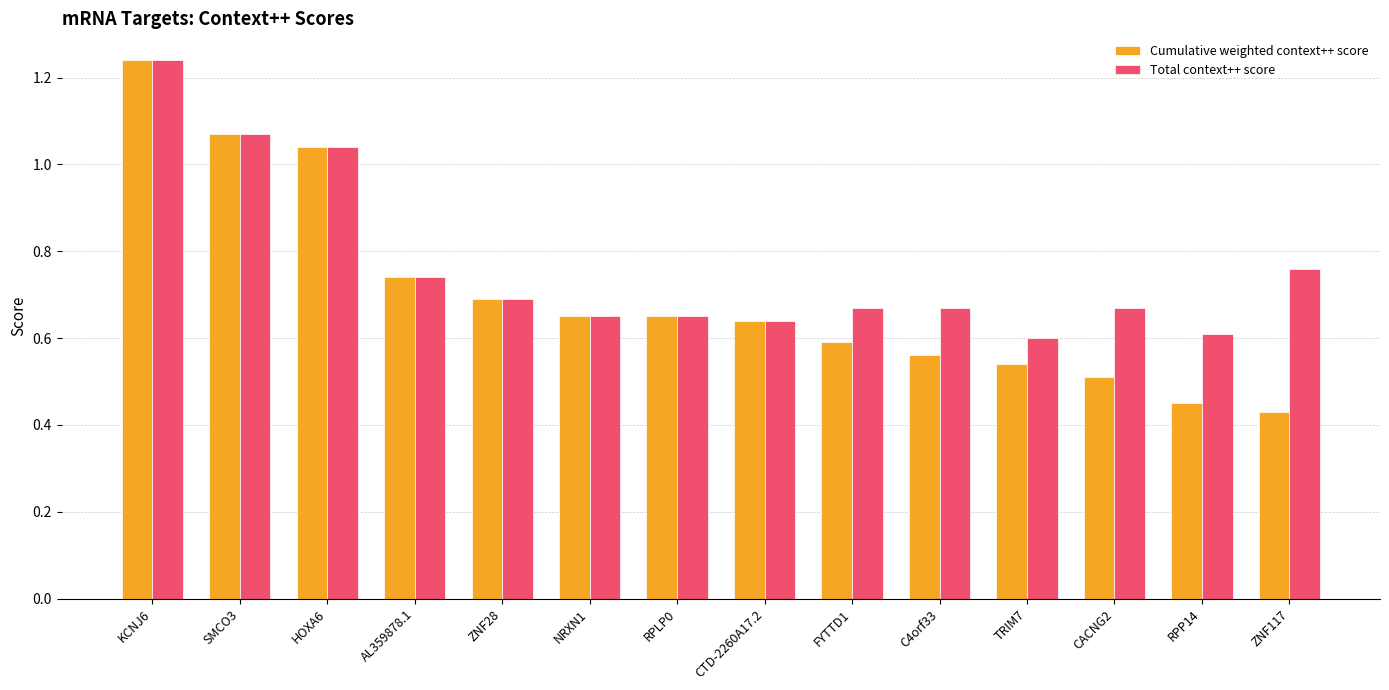

How many groups of bars are there?

14